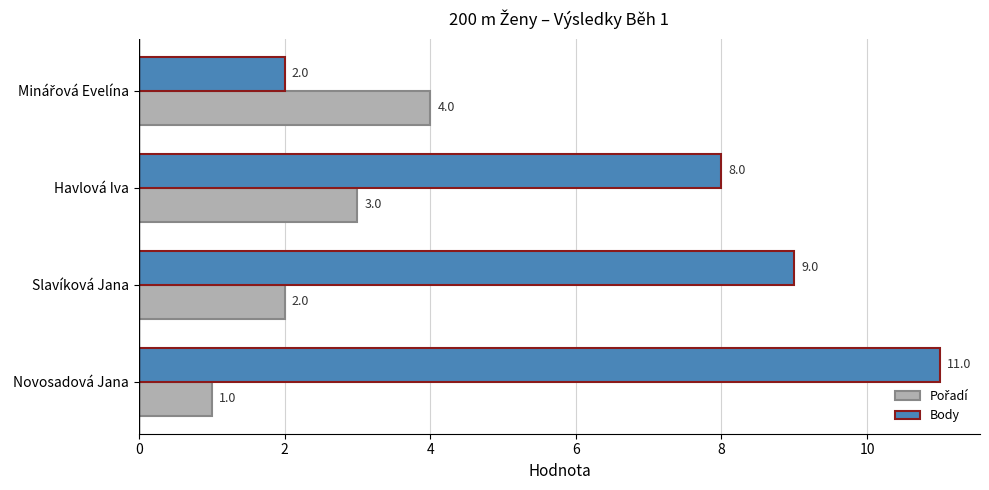

True or false: Body has a value of 3 at Slavíková Jana.

False